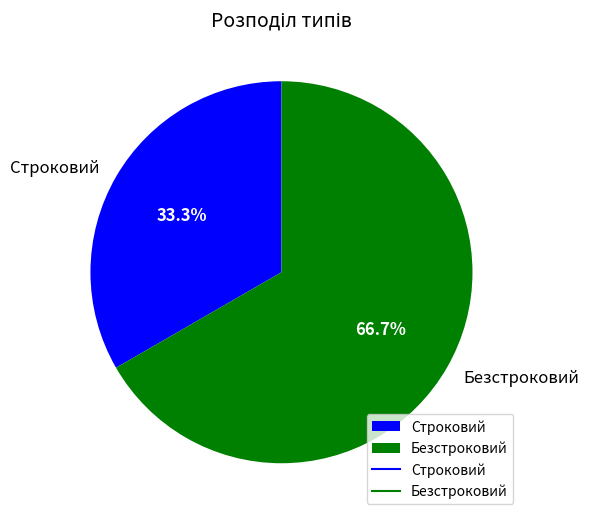

To the nearest percent, what is the difference between the largest and smallest slice percentages?

33%